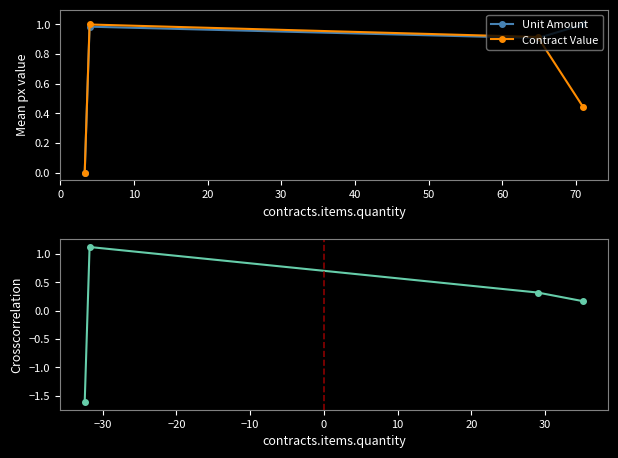

True or false: Contract Value has more than 0 points higher than both neighbors.

True